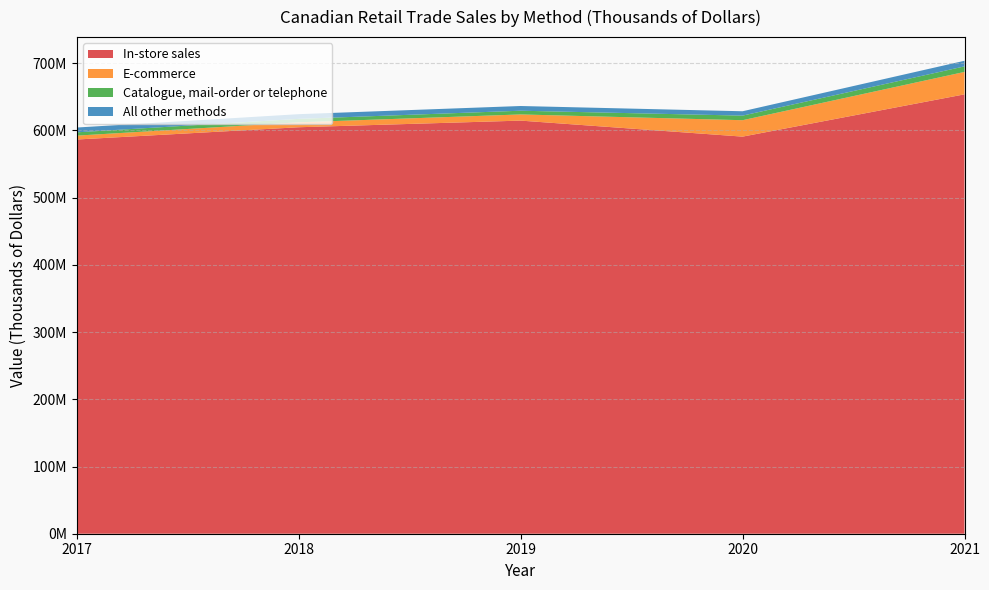

Reading right to left, transcribe all the data shown in this chart.

In-store sales: 653749243	590846418	614675751	604795997	586550909
E-commerce: 33375432	24430487	9188552	7339694	5778392
Catalogue, mail-order or telephone: 8247502	6812413	5530707	5128027	4919557
All other methods: 8358527	6503077	7009978	7020616	7135806